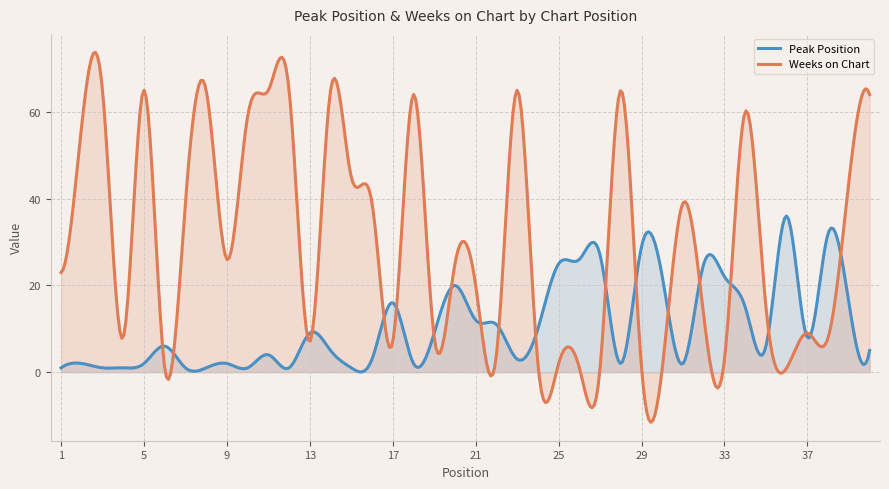

At how many categories does at least one series exceed 61?

10